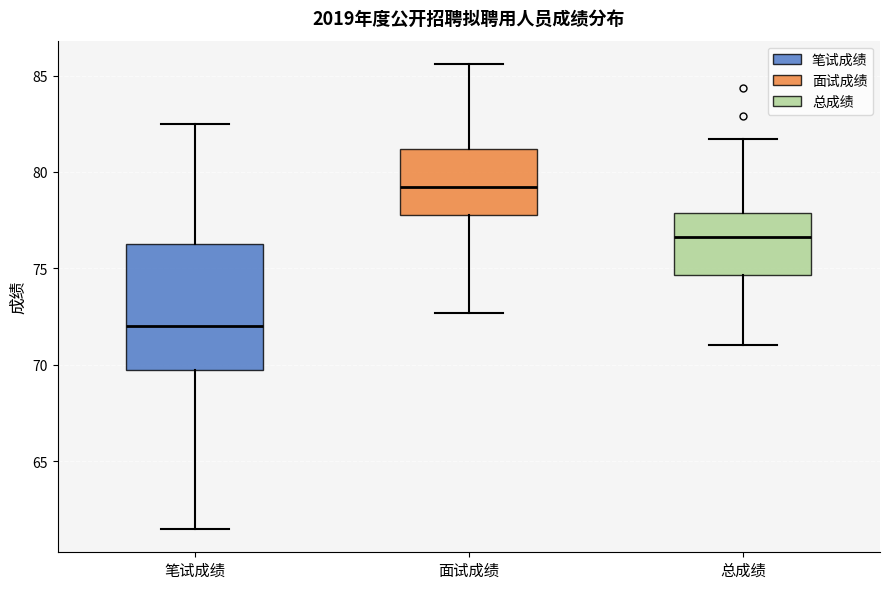

Reading left to right, transcribe this box plot: for each box, give where its median line is, the range the box spans, and where its two whiskers end, as read against the y-axis. The values are not printed on the chart, so give them approximately, as read against the axis.

笔试成绩: median 72.0, box 70.0 to 76.5, whiskers 61.5 to 82.5
面试成绩: median 79.0, box 78.0 to 81.0, whiskers 72.5 to 85.5
总成绩: median 76.5, box 74.5 to 78.0, whiskers 71.0 to 81.5